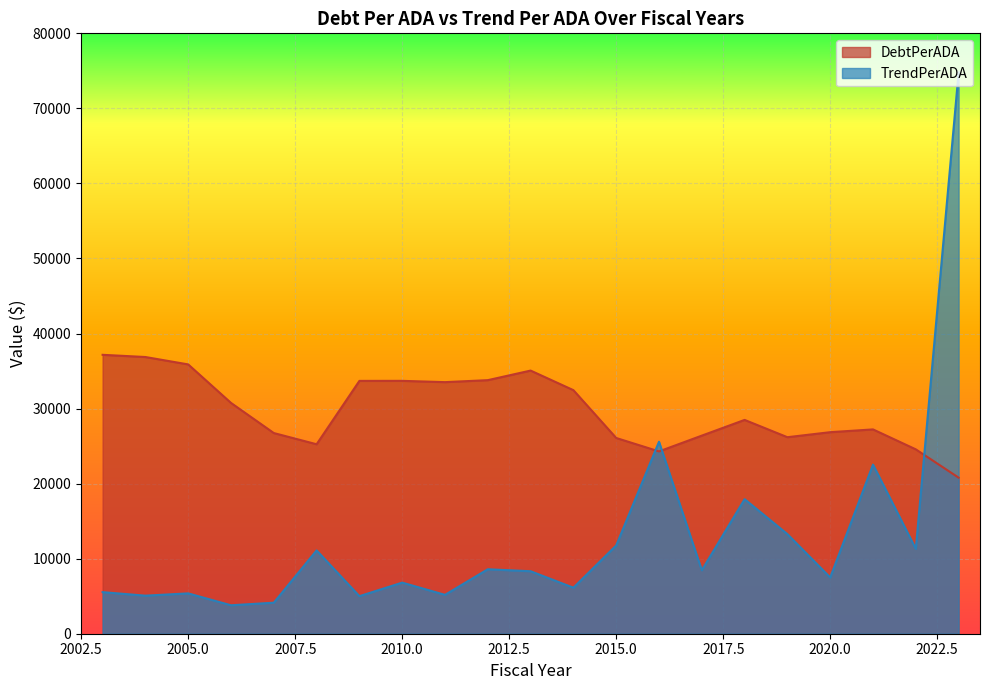

What is the difference between the highest and lowest values at 2018?

10563.9